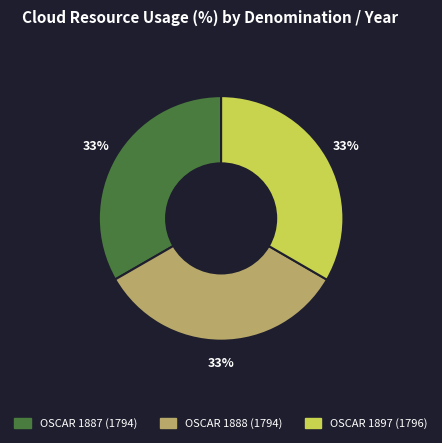

True or false: OSCAR 1897 (1796) accounts for 21% of the total.

False